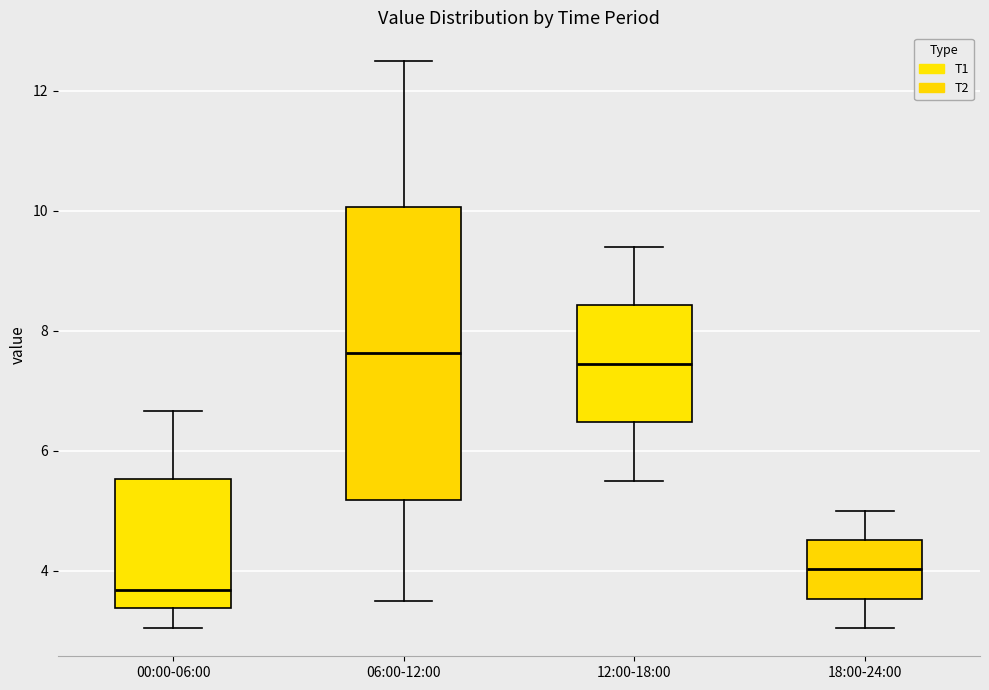

Which box has the lowest median line?

00:00-06:00